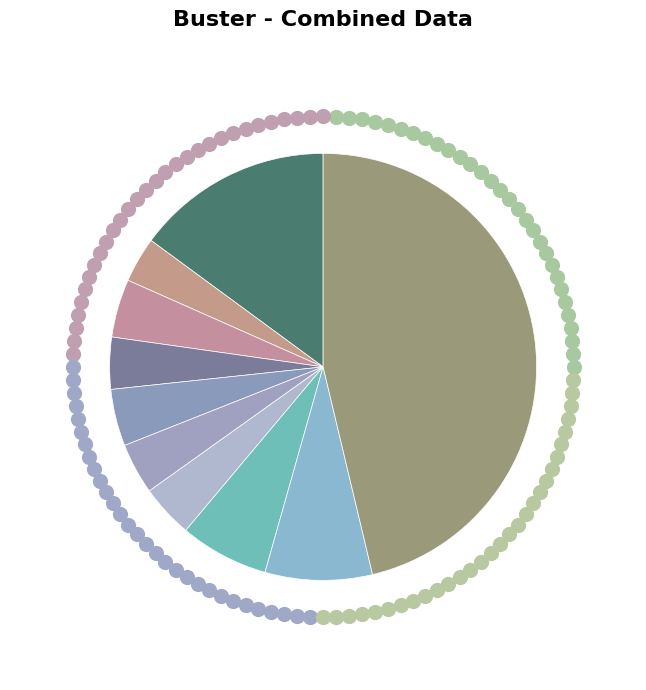

How many slices are in this pie chart?

10